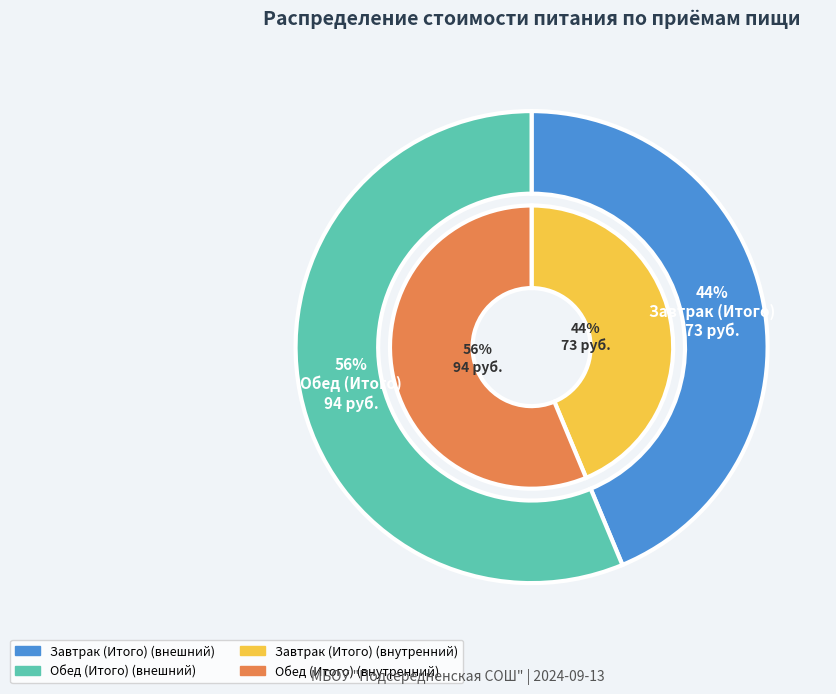

Which has a higher value, Завтрак (Итого) or Обед (Итого)?

Обед (Итого)